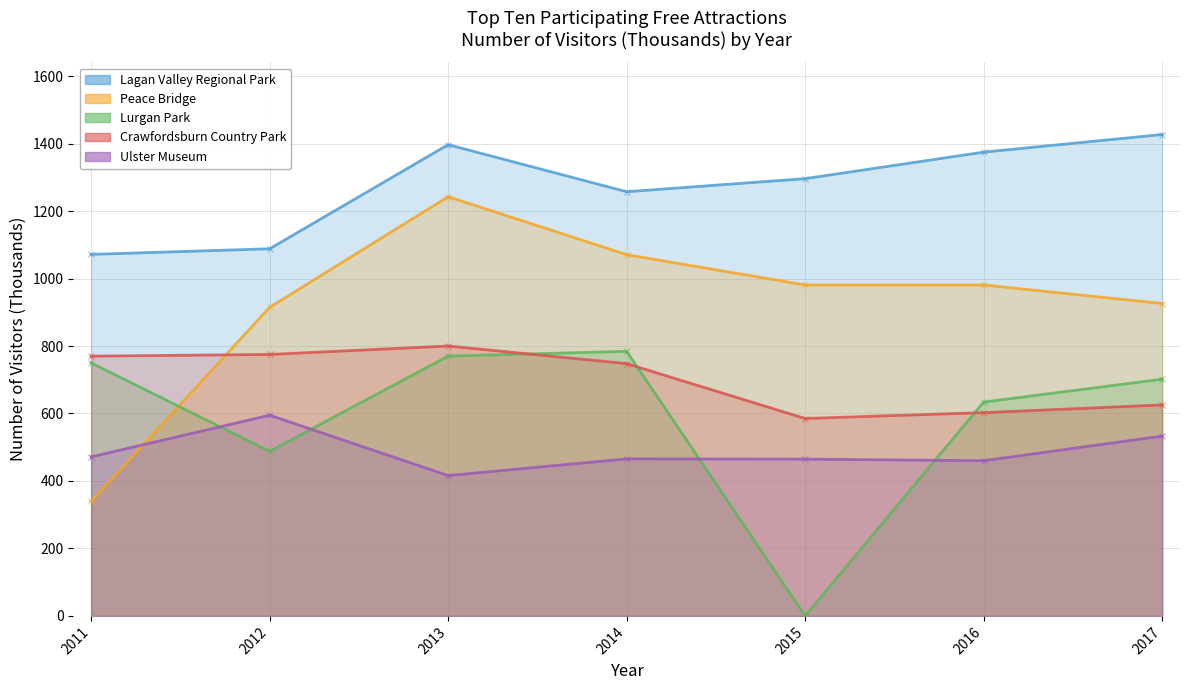

What is the difference between the second highest and second lowest values in the Peace Bridge series?

156.1